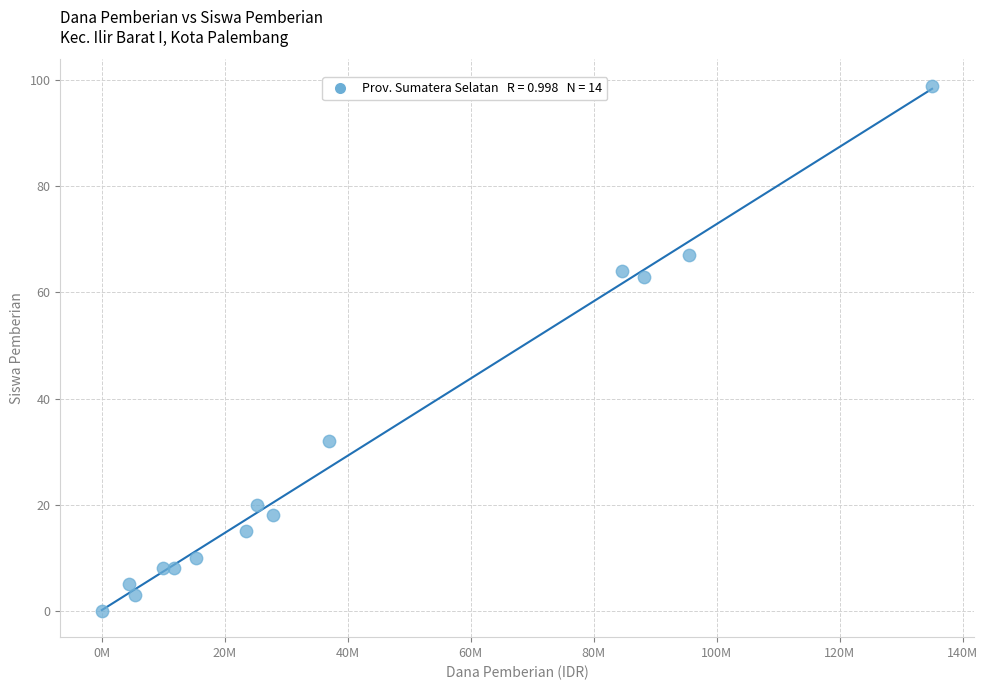

What is the range of Y values (max minus min)?

99